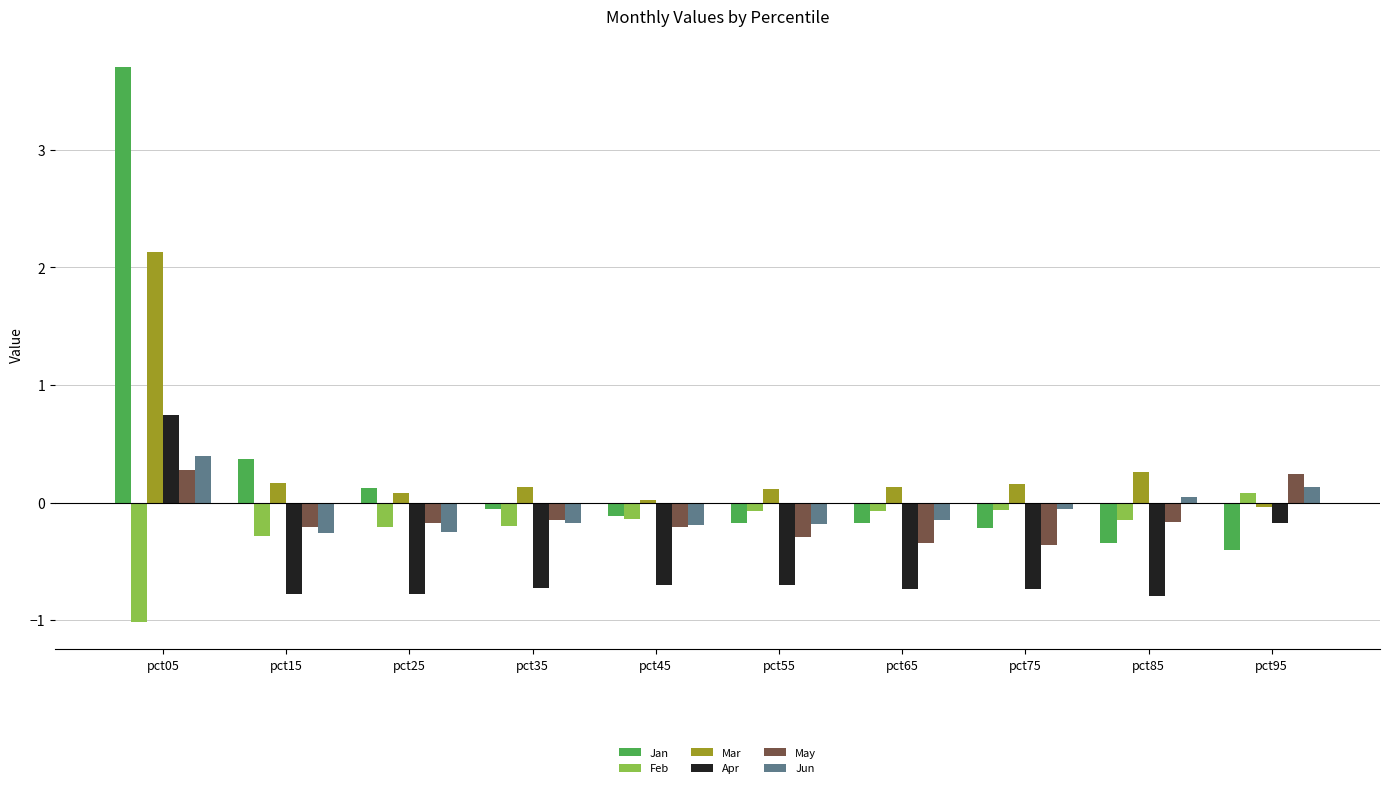

How many values in Apr are below zero?

9